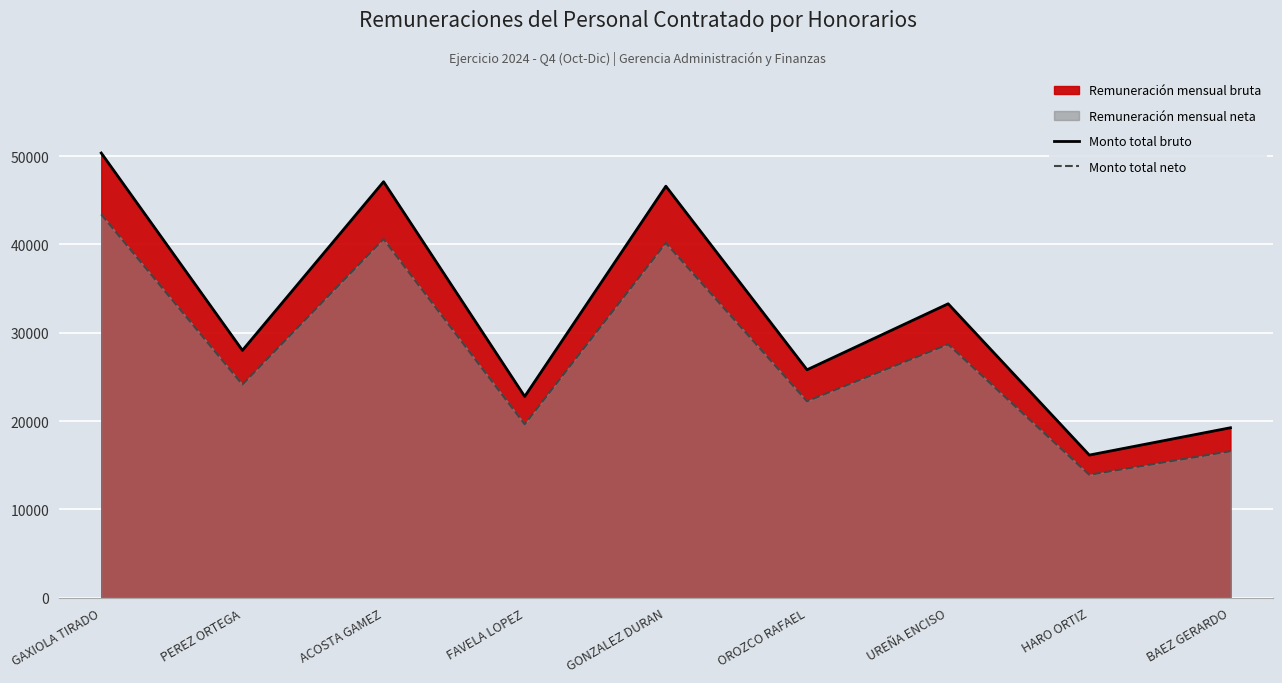

What position from the left is FAVELA LOPEZ?

4